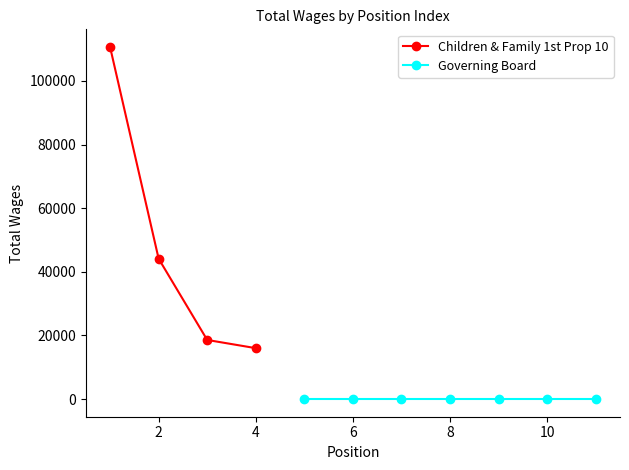

True or false: Children & Family 1st Prop 10 has more than 0 points higher than both neighbors.

False